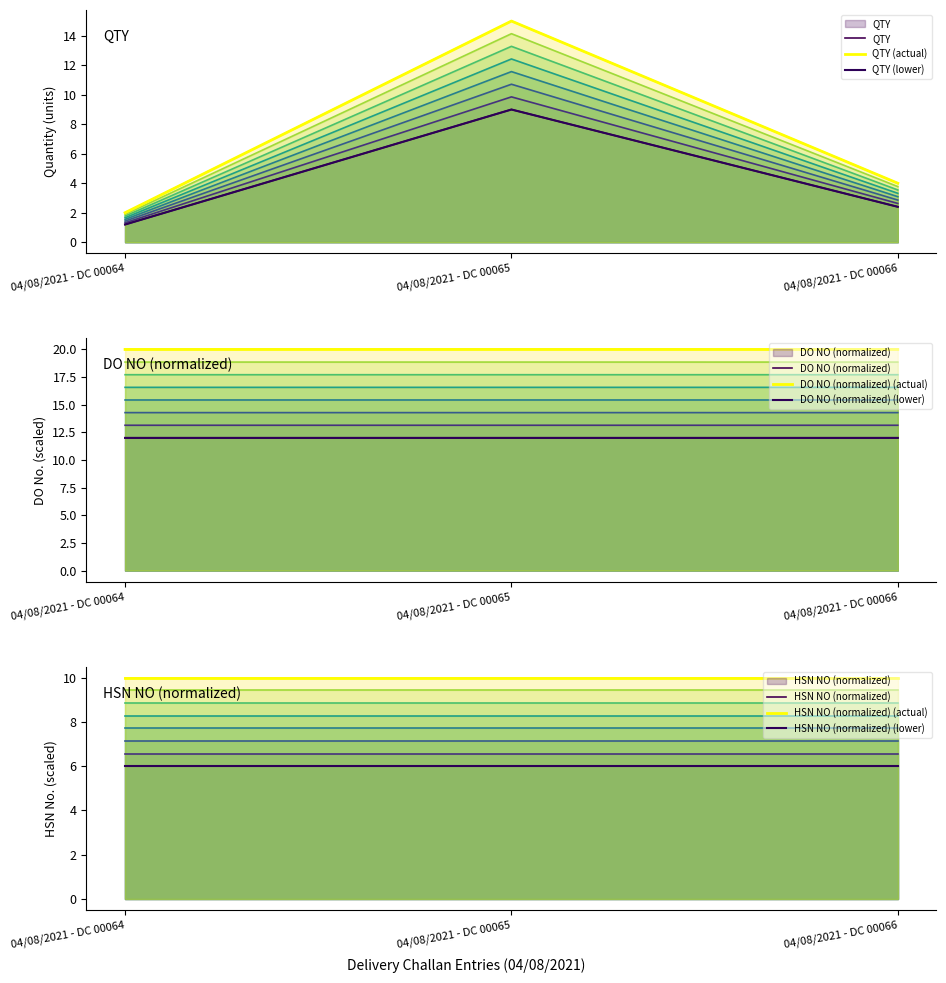

Is it true that DO NO equals 15.4 at 04/08/2021 - DC 00066?

True